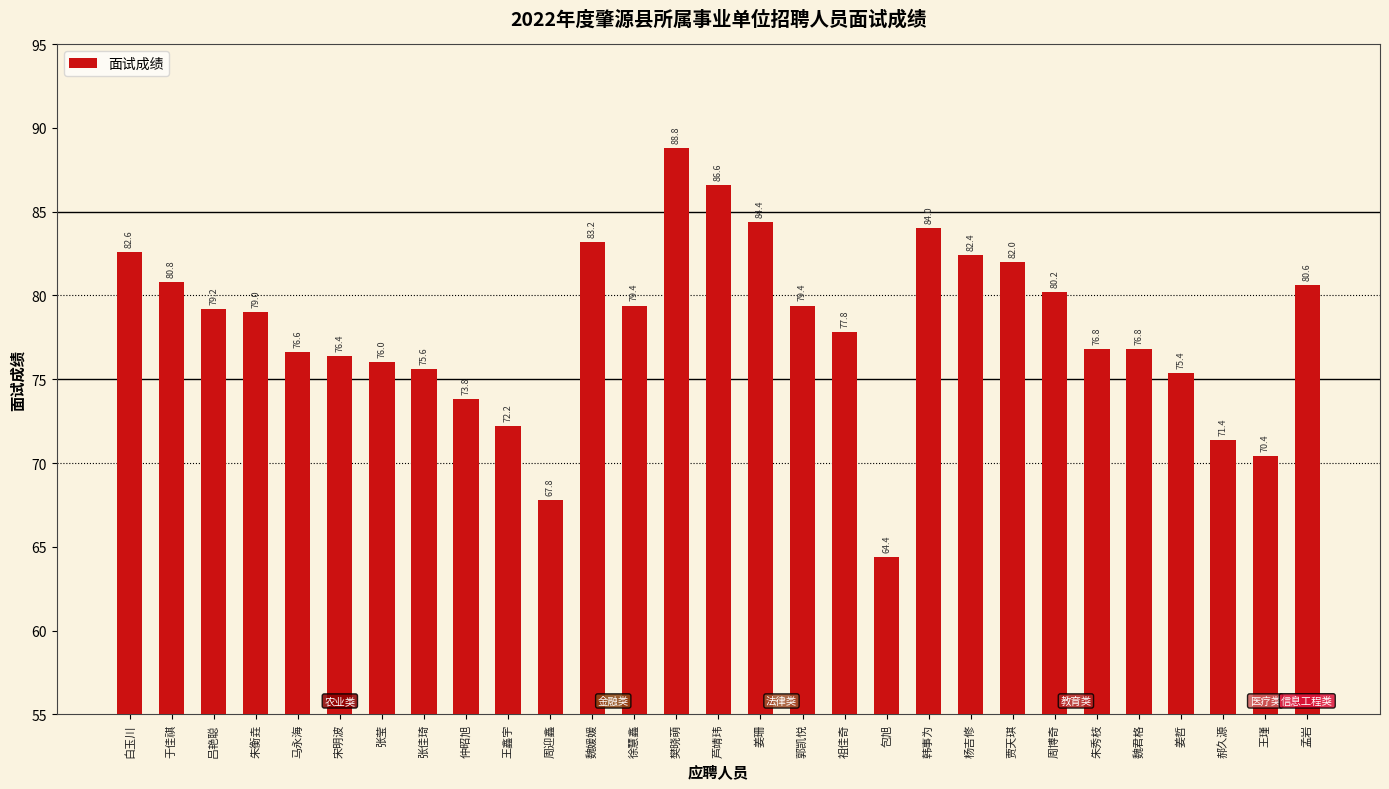

What is the label of the 1st bar from the right?

孟岩